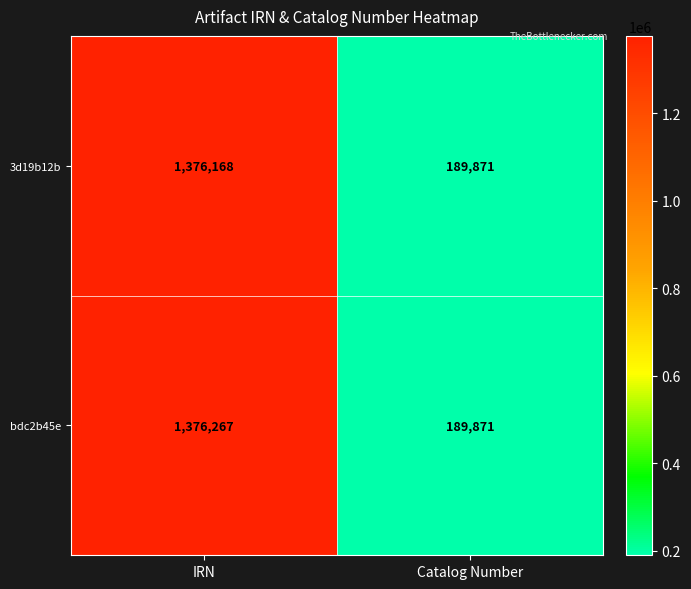

What is the difference between the maximum and minimum values in the bdc2b45e series?

1186396